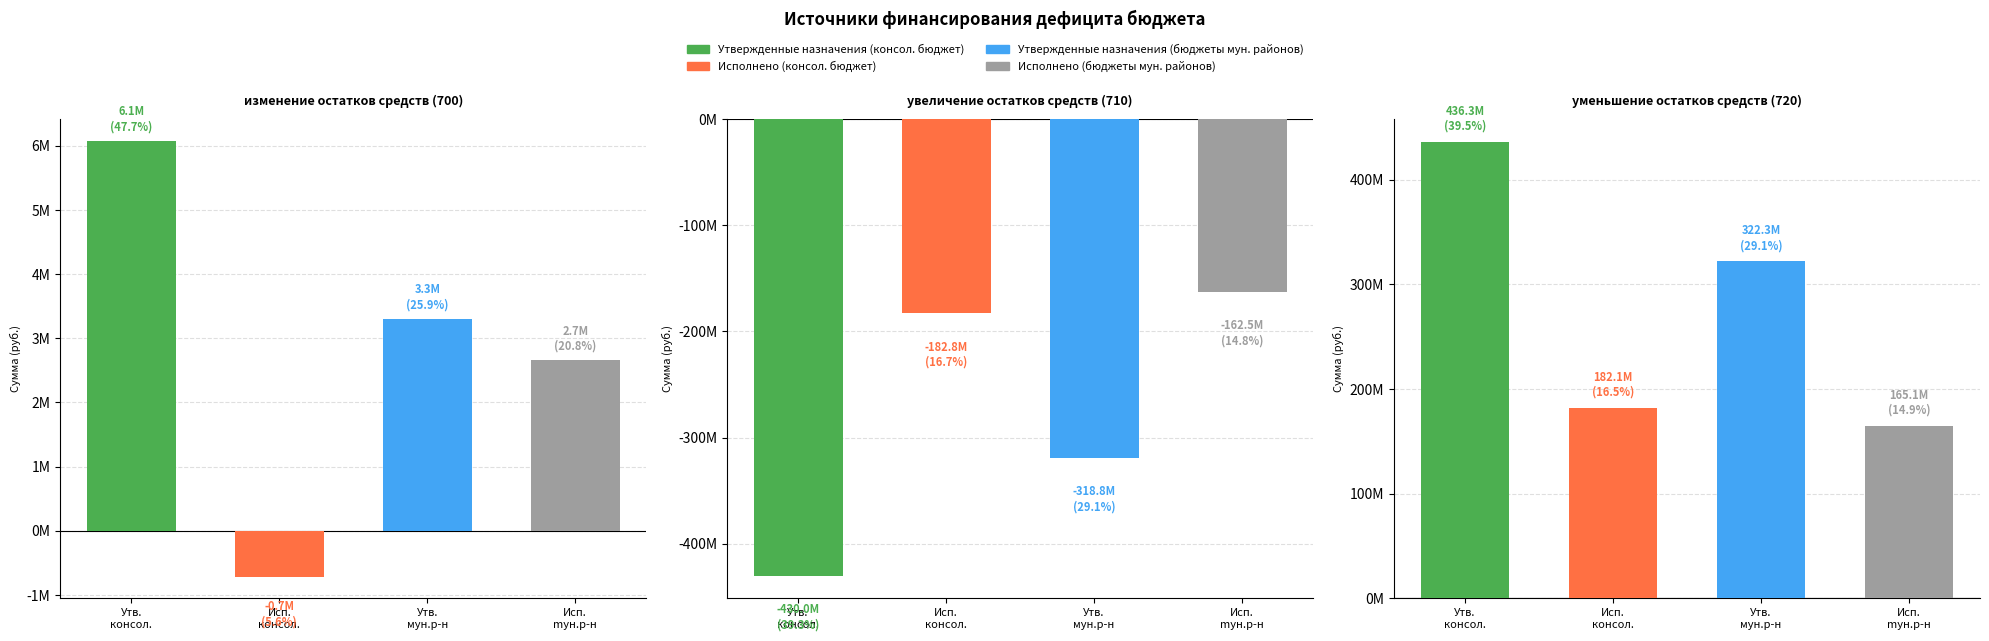

At which category is the sum across all series the highest?

уменьшение остатков средств (720)